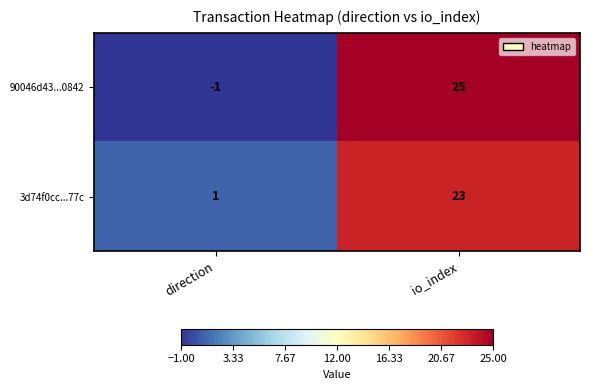

At which label is 3d74f0cc...77c closest to 12?

direction